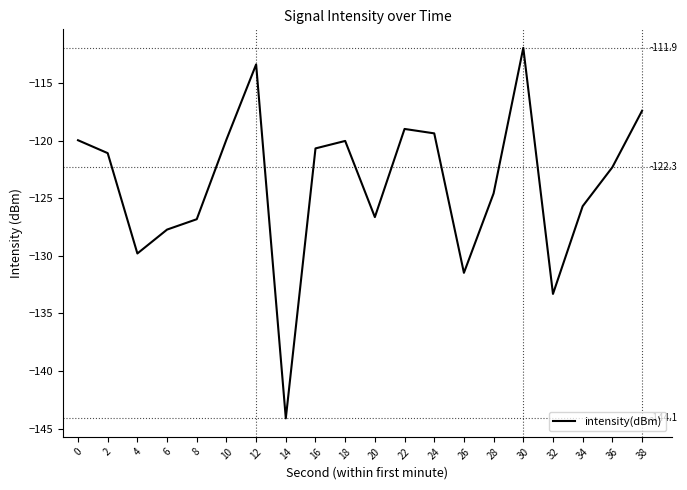

What is the difference between the maximum and minimum values?

32.2